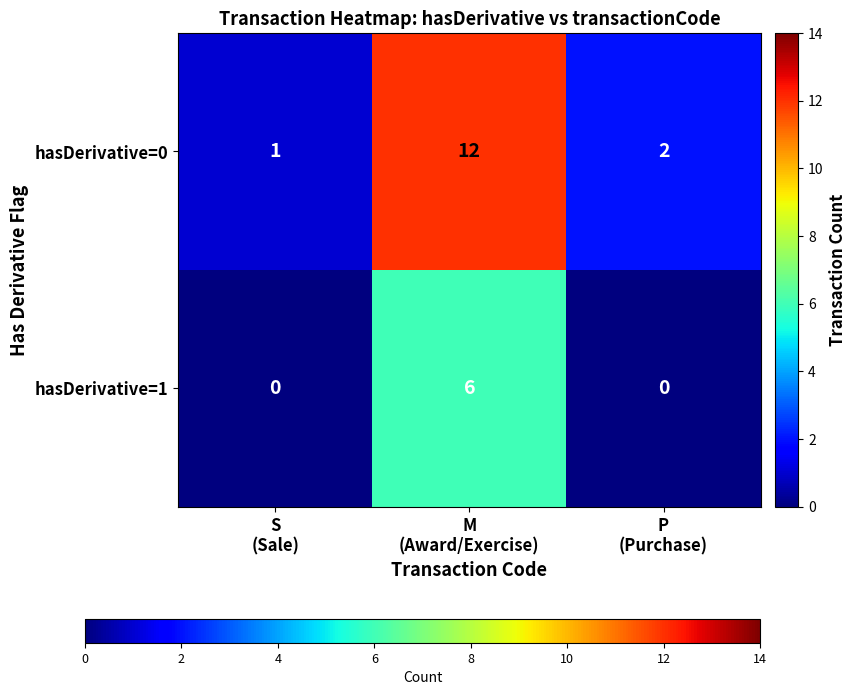

What is the difference between the maximum and minimum values in the hasDerivative=0 series?

11